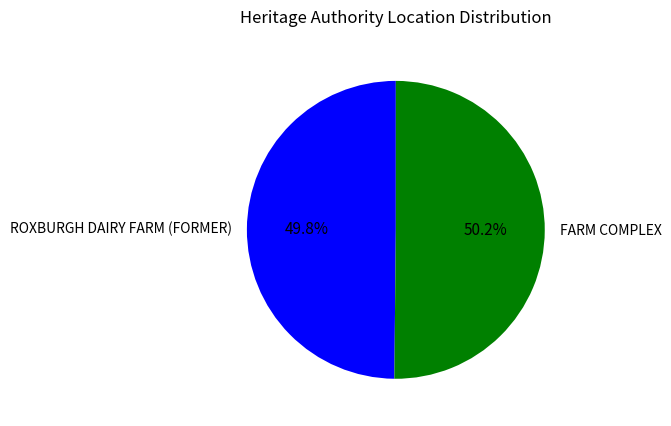

Approximately how many times larger is the value at FARM COMPLEX compared to ROXBURGH DAIRY FARM (FORMER)?

1.0